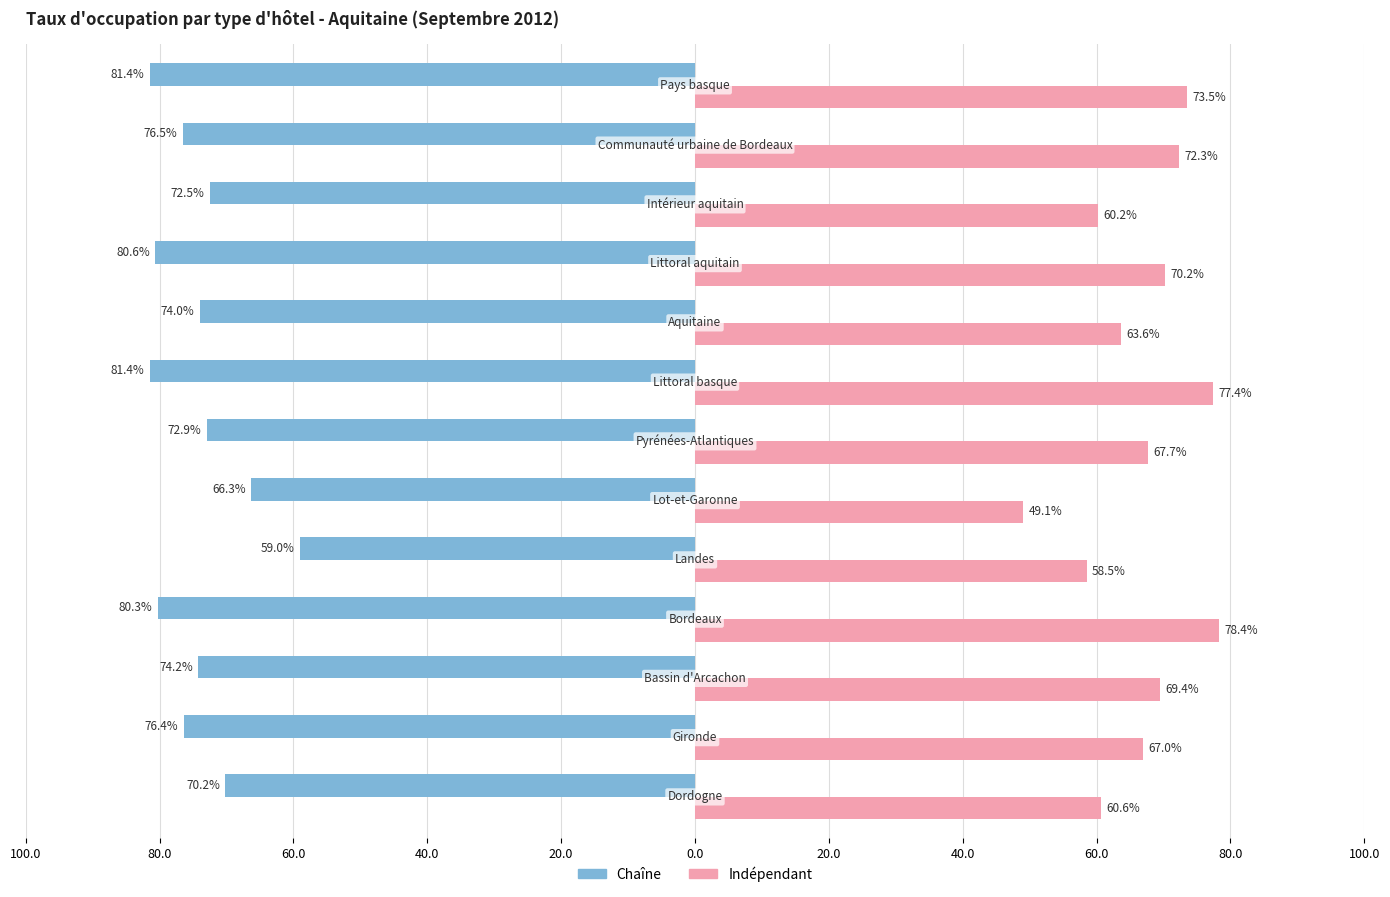

What are all the series names shown in the legend?

Chaîne, Indépendant